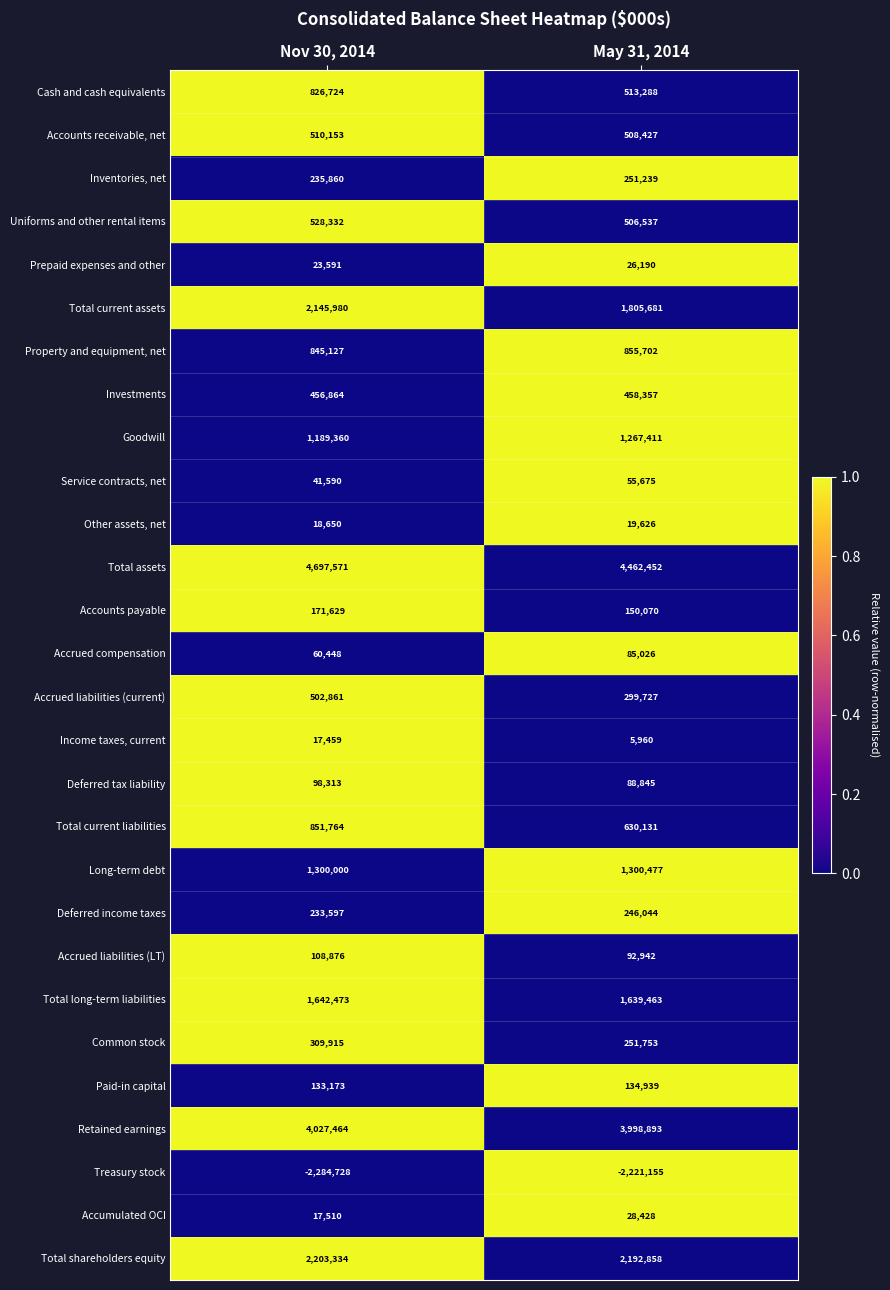

At how many categories does at least one series exceed 0?

2